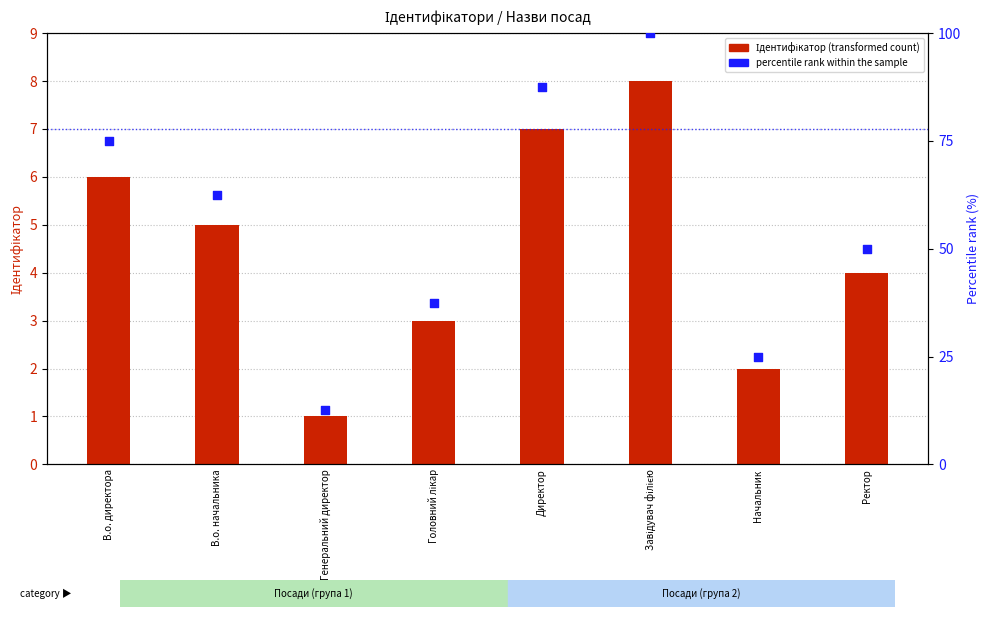

Which series has the largest total across all categories?

Percentile rank within the sample